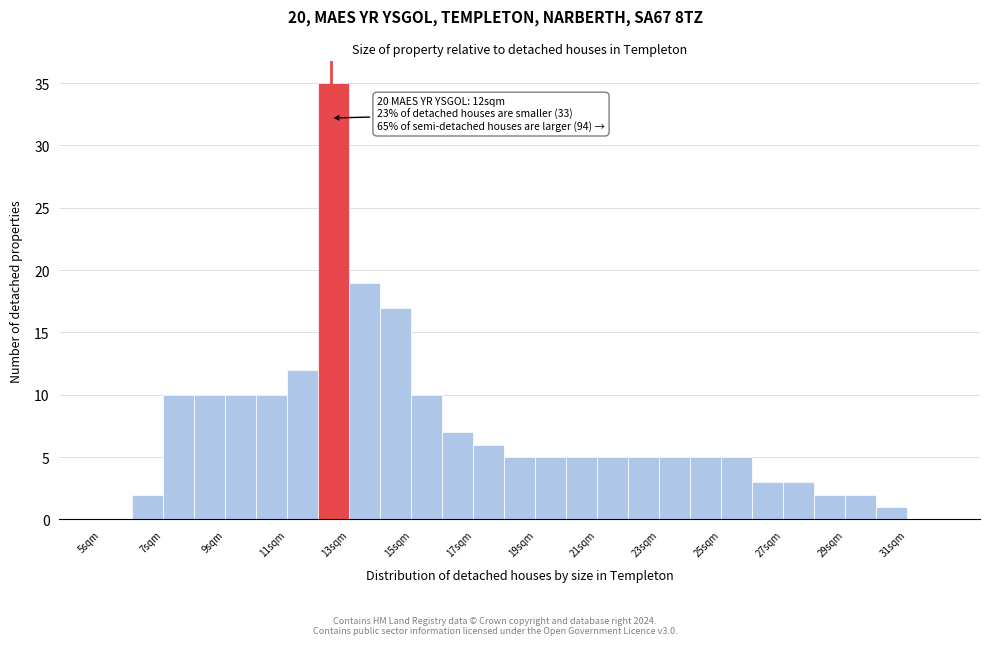

Which range on the x-axis has the tallest bar?

12 to 13